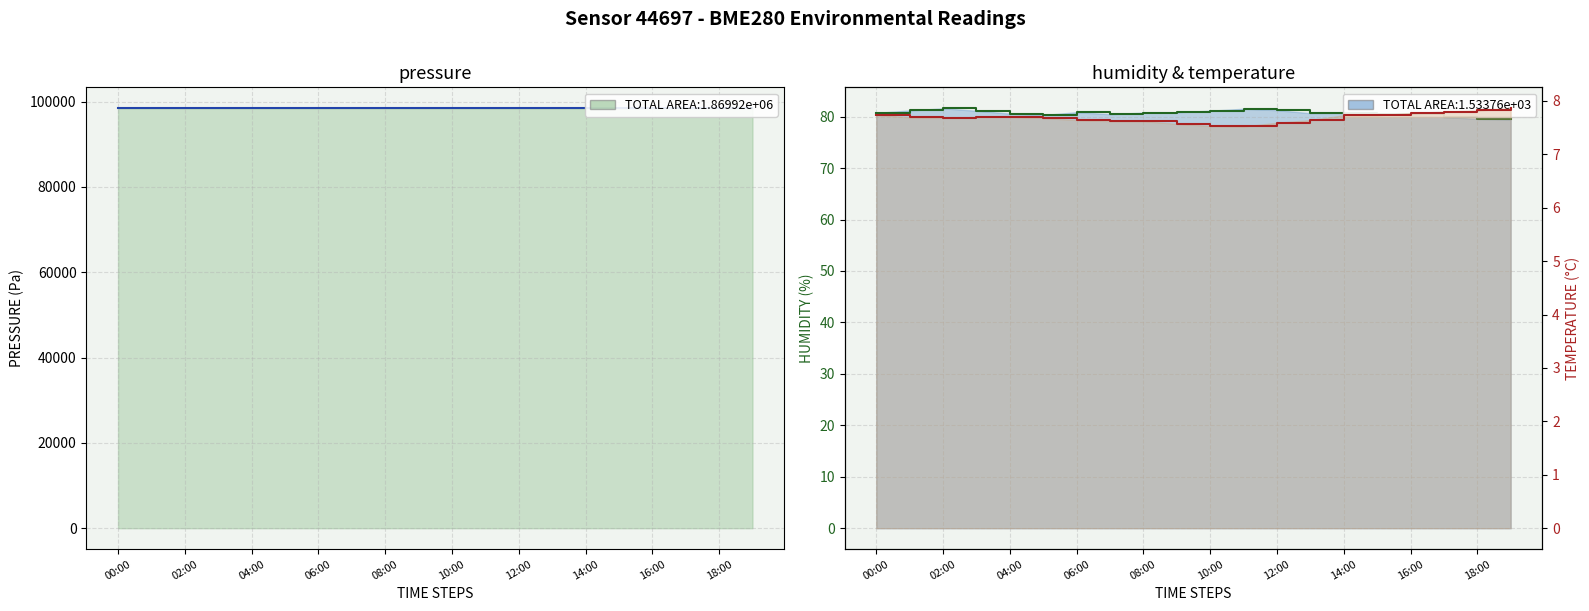

How many interior local valleys does the temperature series have?

2